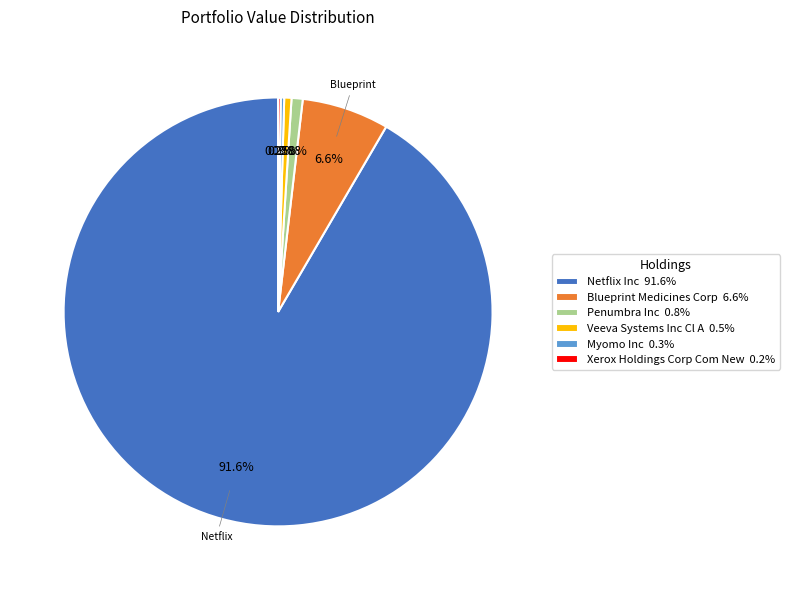

Is it true that Netflix Inc is 79% of the pie?

False